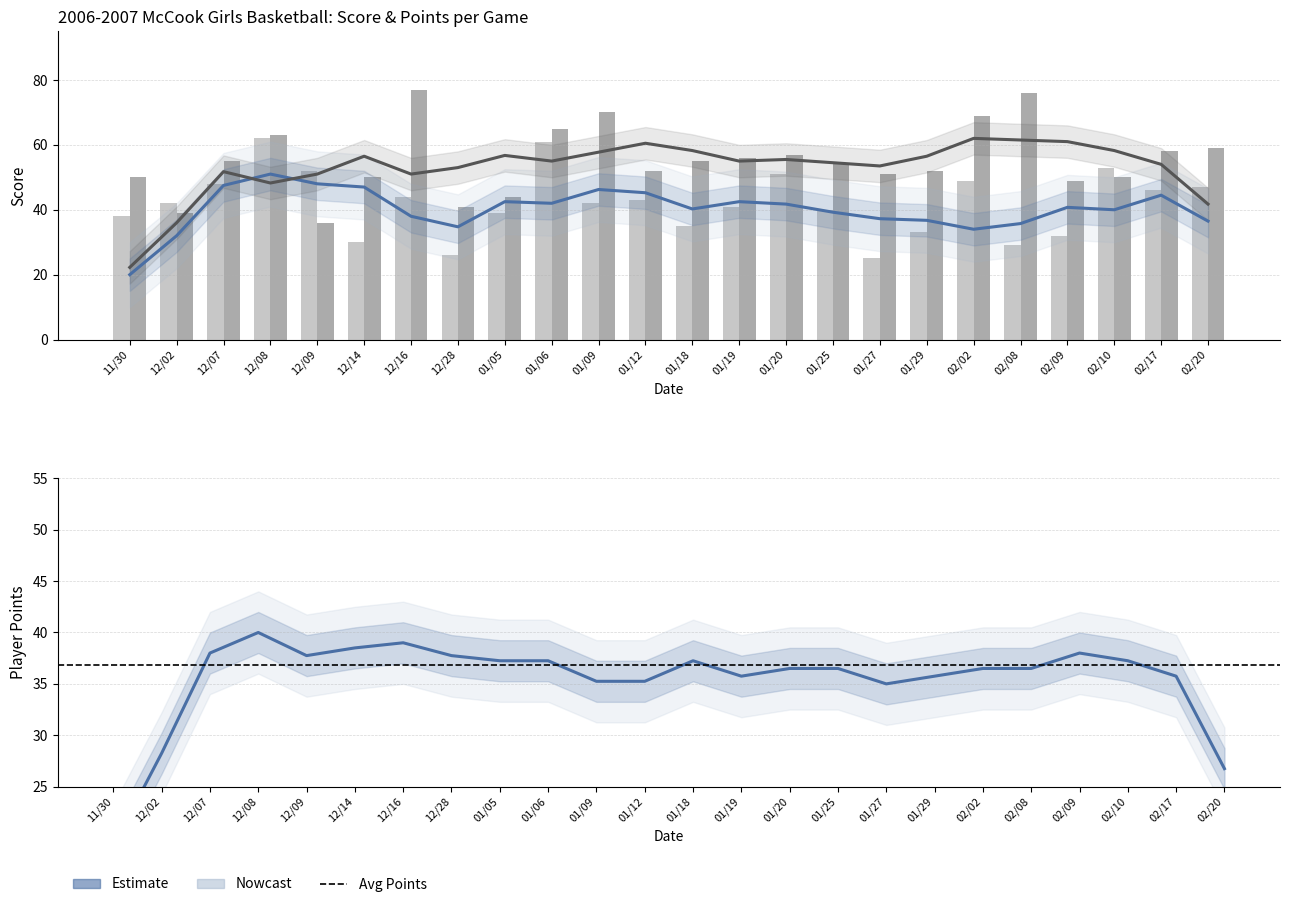

Is the value of score at 01/19 greater than the value of opp_score at 02/09?

No